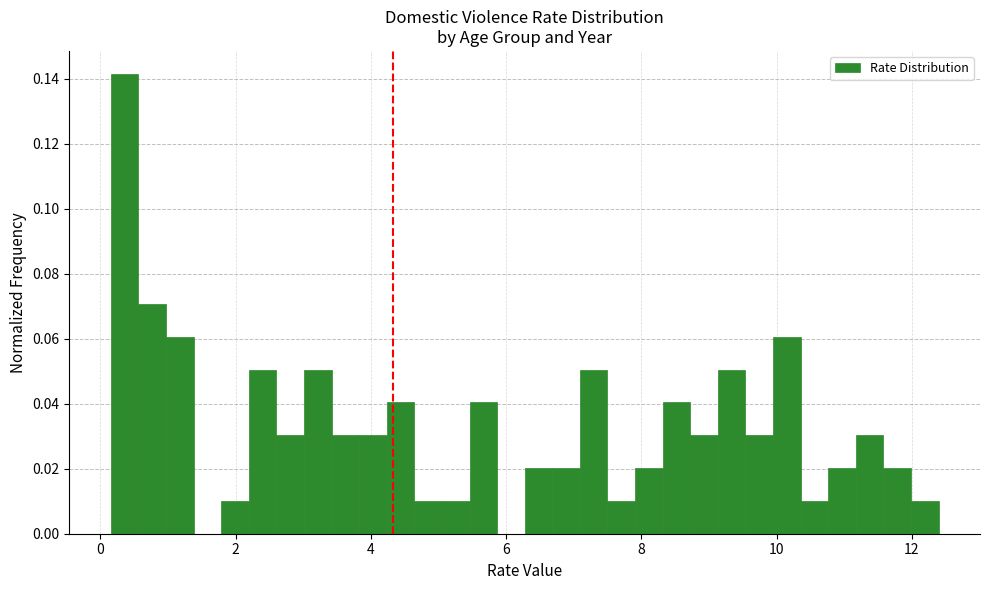

Around what value on the x-axis is the tallest bar? Give the approximate position of its centre, as read against the axis.

0.4